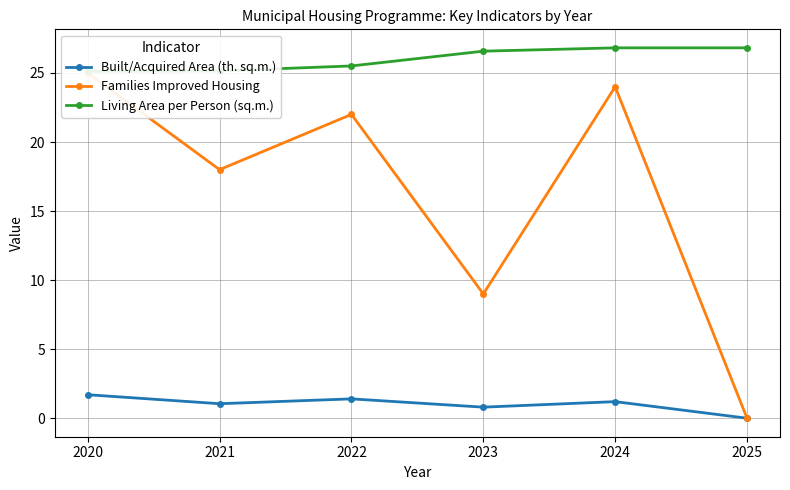

In Built/Acquired Area (th. sq.m.), how many points are lower than both neighbors (excluding endpoints)?

2